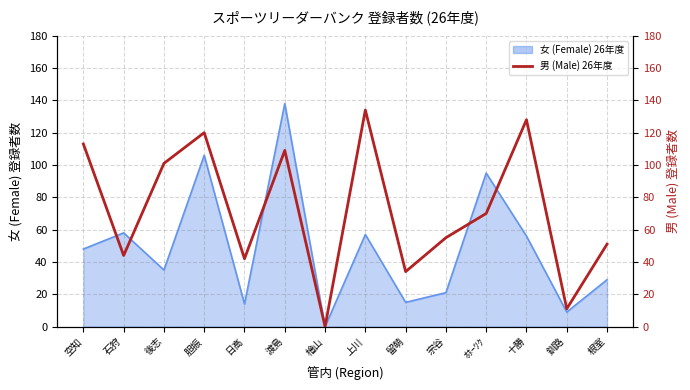

Reading left to right, list all the values displayed in this chart.

空知=113	石狩=44	後志=101	胆振=120	日高=42	渡島=109	檜山=0	上川=134	留萌=34	宗谷=55	ｵﾎｰﾂｸ=70	十勝=128	釧路=11	根室=51